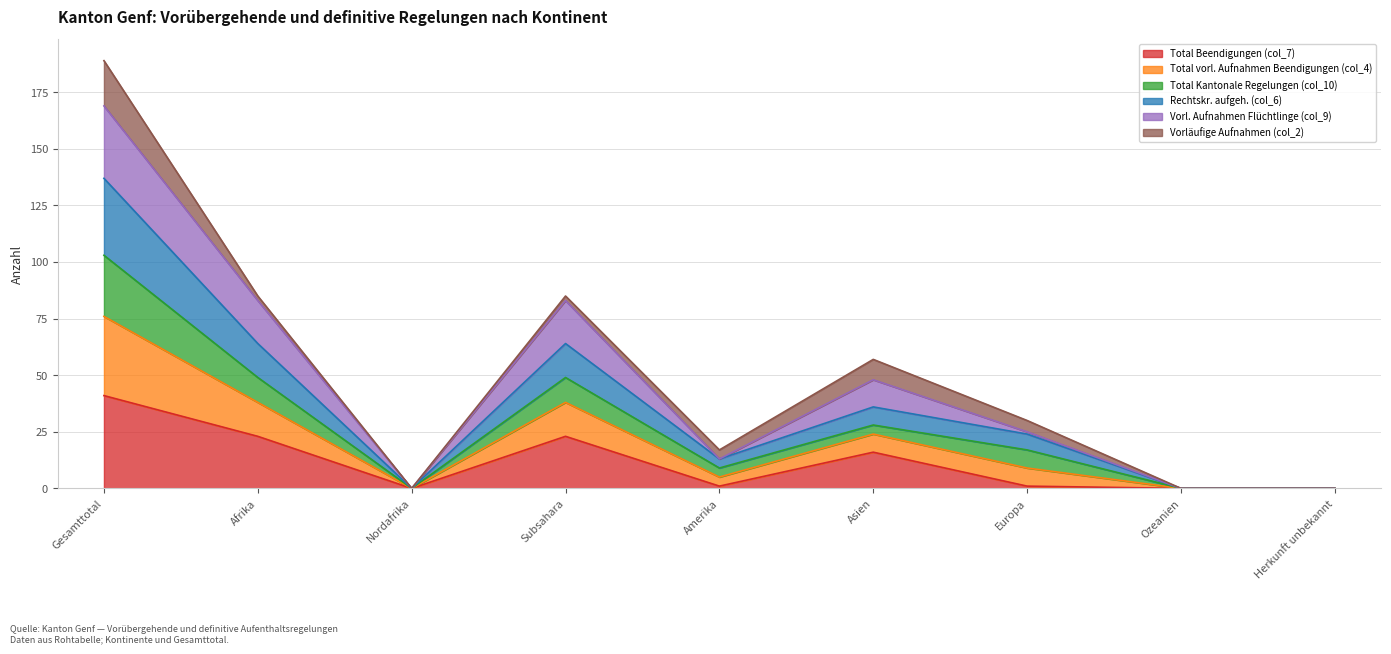

Which category has the highest value in the Vorl. Aufnahmen Flüchtlinge (col_9) series?

Gesamttotal